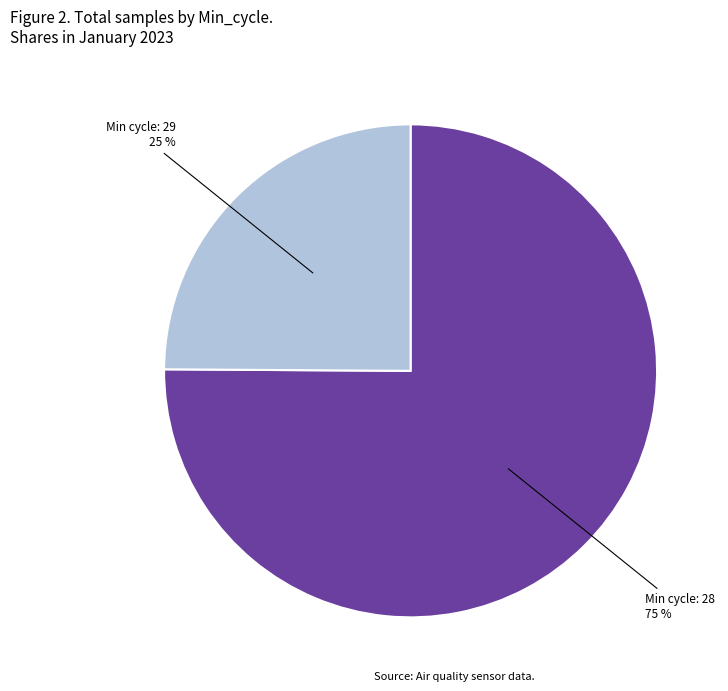

Count the number of slices in the pie.

2